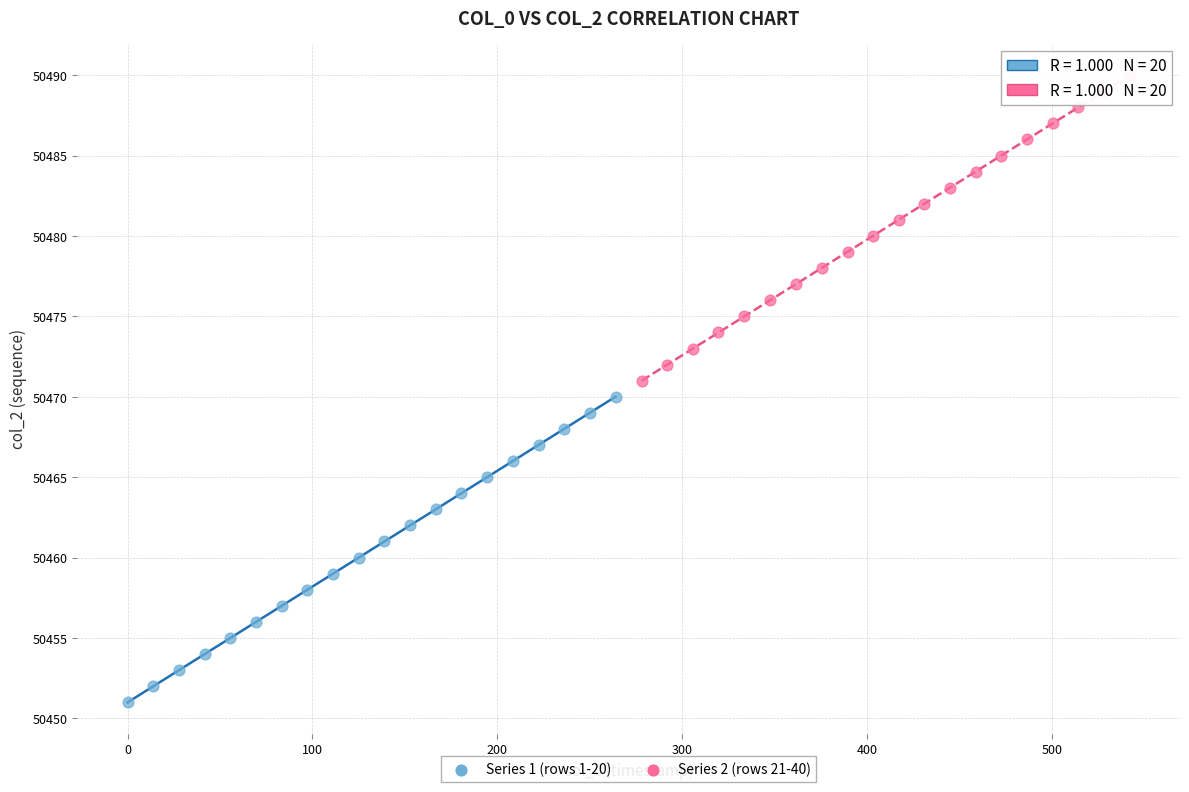

Which series reaches the maximum Y coordinate?

Series 2 (rows 21-40)